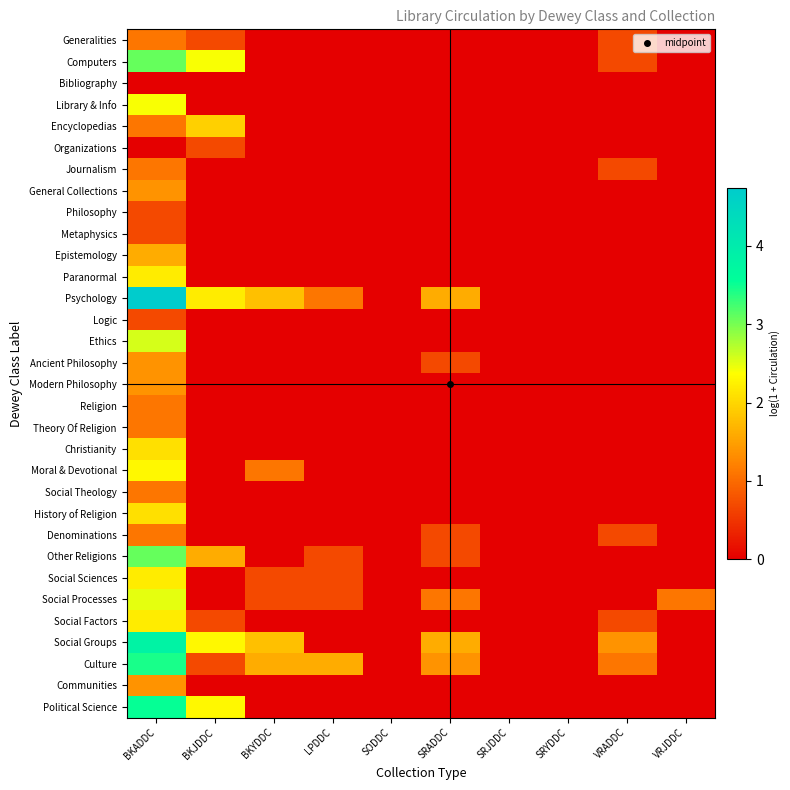

Reading left to right, extract all data points from this chart.

Generalities: BKADDC=1.1	BKJDDC=0.7	BKYDDC=0.0	LPDDC=0.0	SODDC=0.0	SRADDC=0.0	SRJDDC=0.0	SRYDDC=0.0	VRADDC=0.7	VRJDDC=0.0
Computers: BKADDC=3.1	BKJDDC=2.4	BKYDDC=0.0	LPDDC=0.0	SODDC=0.0	SRADDC=0.0	SRJDDC=0.0	SRYDDC=0.0	VRADDC=0.7	VRJDDC=0.0
Bibliography: BKADDC=0.0	BKJDDC=0.0	BKYDDC=0.0	LPDDC=0.0	SODDC=0.0	SRADDC=0.0	SRJDDC=0.0	SRYDDC=0.0	VRADDC=0.0	VRJDDC=0.0
Library & Info: BKADDC=2.4	BKJDDC=0.0	BKYDDC=0.0	LPDDC=0.0	SODDC=0.0	SRADDC=0.0	SRJDDC=0.0	SRYDDC=0.0	VRADDC=0.0	VRJDDC=0.0
Encyclopedias: BKADDC=1.1	BKJDDC=1.9	BKYDDC=0.0	LPDDC=0.0	SODDC=0.0	SRADDC=0.0	SRJDDC=0.0	SRYDDC=0.0	VRADDC=0.0	VRJDDC=0.0
Organizations: BKADDC=0.0	BKJDDC=0.7	BKYDDC=0.0	LPDDC=0.0	SODDC=0.0	SRADDC=0.0	SRJDDC=0.0	SRYDDC=0.0	VRADDC=0.0	VRJDDC=0.0
Journalism: BKADDC=1.1	BKJDDC=0.0	BKYDDC=0.0	LPDDC=0.0	SODDC=0.0	SRADDC=0.0	SRJDDC=0.0	SRYDDC=0.0	VRADDC=0.7	VRJDDC=0.0
General Collections: BKADDC=1.4	BKJDDC=0.0	BKYDDC=0.0	LPDDC=0.0	SODDC=0.0	SRADDC=0.0	SRJDDC=0.0	SRYDDC=0.0	VRADDC=0.0	VRJDDC=0.0
Philosophy: BKADDC=0.7	BKJDDC=0.0	BKYDDC=0.0	LPDDC=0.0	SODDC=0.0	SRADDC=0.0	SRJDDC=0.0	SRYDDC=0.0	VRADDC=0.0	VRJDDC=0.0
Metaphysics: BKADDC=0.7	BKJDDC=0.0	BKYDDC=0.0	LPDDC=0.0	SODDC=0.0	SRADDC=0.0	SRJDDC=0.0	SRYDDC=0.0	VRADDC=0.0	VRJDDC=0.0
Epistemology: BKADDC=1.6	BKJDDC=0.0	BKYDDC=0.0	LPDDC=0.0	SODDC=0.0	SRADDC=0.0	SRJDDC=0.0	SRYDDC=0.0	VRADDC=0.0	VRJDDC=0.0
Paranormal: BKADDC=2.2	BKJDDC=0.0	BKYDDC=0.0	LPDDC=0.0	SODDC=0.0	SRADDC=0.0	SRJDDC=0.0	SRYDDC=0.0	VRADDC=0.0	VRJDDC=0.0
Psychology: BKADDC=4.7	BKJDDC=2.2	BKYDDC=1.8	LPDDC=1.1	SODDC=0.0	SRADDC=1.6	SRJDDC=0.0	SRYDDC=0.0	VRADDC=0.0	VRJDDC=0.0
Logic: BKADDC=0.7	BKJDDC=0.0	BKYDDC=0.0	LPDDC=0.0	SODDC=0.0	SRADDC=0.0	SRJDDC=0.0	SRYDDC=0.0	VRADDC=0.0	VRJDDC=0.0
Ethics: BKADDC=2.6	BKJDDC=0.0	BKYDDC=0.0	LPDDC=0.0	SODDC=0.0	SRADDC=0.0	SRJDDC=0.0	SRYDDC=0.0	VRADDC=0.0	VRJDDC=0.0
Ancient Philosophy: BKADDC=1.4	BKJDDC=0.0	BKYDDC=0.0	LPDDC=0.0	SODDC=0.0	SRADDC=0.7	SRJDDC=0.0	SRYDDC=0.0	VRADDC=0.0	VRJDDC=0.0
Modern Philosophy: BKADDC=1.4	BKJDDC=0.0	BKYDDC=0.0	LPDDC=0.0	SODDC=0.0	SRADDC=0.0	SRJDDC=0.0	SRYDDC=0.0	VRADDC=0.0	VRJDDC=0.0
Religion: BKADDC=1.1	BKJDDC=0.0	BKYDDC=0.0	LPDDC=0.0	SODDC=0.0	SRADDC=0.0	SRJDDC=0.0	SRYDDC=0.0	VRADDC=0.0	VRJDDC=0.0
Theory Of Religion: BKADDC=1.1	BKJDDC=0.0	BKYDDC=0.0	LPDDC=0.0	SODDC=0.0	SRADDC=0.0	SRJDDC=0.0	SRYDDC=0.0	VRADDC=0.0	VRJDDC=0.0
Christianity: BKADDC=2.1	BKJDDC=0.0	BKYDDC=0.0	LPDDC=0.0	SODDC=0.0	SRADDC=0.0	SRJDDC=0.0	SRYDDC=0.0	VRADDC=0.0	VRJDDC=0.0
Moral & Devotional: BKADDC=2.3	BKJDDC=0.0	BKYDDC=1.1	LPDDC=0.0	SODDC=0.0	SRADDC=0.0	SRJDDC=0.0	SRYDDC=0.0	VRADDC=0.0	VRJDDC=0.0
Social Theology: BKADDC=1.1	BKJDDC=0.0	BKYDDC=0.0	LPDDC=0.0	SODDC=0.0	SRADDC=0.0	SRJDDC=0.0	SRYDDC=0.0	VRADDC=0.0	VRJDDC=0.0
History of Religion: BKADDC=2.1	BKJDDC=0.0	BKYDDC=0.0	LPDDC=0.0	SODDC=0.0	SRADDC=0.0	SRJDDC=0.0	SRYDDC=0.0	VRADDC=0.0	VRJDDC=0.0
Denominations: BKADDC=1.1	BKJDDC=0.0	BKYDDC=0.0	LPDDC=0.0	SODDC=0.0	SRADDC=0.7	SRJDDC=0.0	SRYDDC=0.0	VRADDC=0.7	VRJDDC=0.0
Other Religions: BKADDC=3.1	BKJDDC=1.6	BKYDDC=0.0	LPDDC=0.7	SODDC=0.0	SRADDC=0.7	SRJDDC=0.0	SRYDDC=0.0	VRADDC=0.0	VRJDDC=0.0
Social Sciences: BKADDC=2.2	BKJDDC=0.0	BKYDDC=0.7	LPDDC=0.7	SODDC=0.0	SRADDC=0.0	SRJDDC=0.0	SRYDDC=0.0	VRADDC=0.0	VRJDDC=0.0
Social Processes: BKADDC=2.5	BKJDDC=0.0	BKYDDC=0.7	LPDDC=0.7	SODDC=0.0	SRADDC=1.1	SRJDDC=0.0	SRYDDC=0.0	VRADDC=0.0	VRJDDC=1.1
Social Factors: BKADDC=2.2	BKJDDC=0.7	BKYDDC=0.0	LPDDC=0.0	SODDC=0.0	SRADDC=0.0	SRJDDC=0.0	SRYDDC=0.0	VRADDC=0.7	VRJDDC=0.0
Social Groups: BKADDC=3.8	BKJDDC=2.3	BKYDDC=1.8	LPDDC=0.0	SODDC=0.0	SRADDC=1.6	SRJDDC=0.0	SRYDDC=0.0	VRADDC=1.4	VRJDDC=0.0
Culture: BKADDC=3.4	BKJDDC=0.7	BKYDDC=1.6	LPDDC=1.6	SODDC=0.0	SRADDC=1.4	SRJDDC=0.0	SRYDDC=0.0	VRADDC=1.1	VRJDDC=0.0
Communities: BKADDC=1.4	BKJDDC=0.0	BKYDDC=0.0	LPDDC=0.0	SODDC=0.0	SRADDC=0.0	SRJDDC=0.0	SRYDDC=0.0	VRADDC=0.0	VRJDDC=0.0
Political Science: BKADDC=3.5	BKJDDC=2.3	BKYDDC=0.0	LPDDC=0.0	SODDC=0.0	SRADDC=0.0	SRJDDC=0.0	SRYDDC=0.0	VRADDC=0.0	VRJDDC=0.0